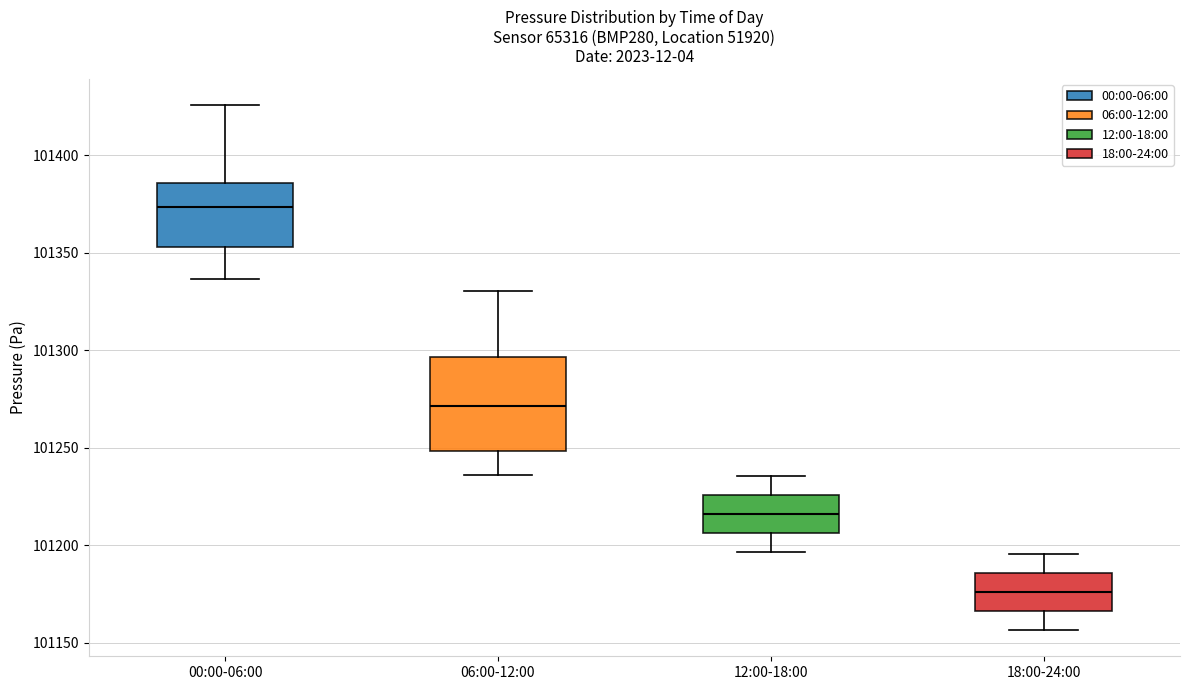

Where is the lower edge of the box for 18:00-24:00 on the y-axis? The values are not printed on the chart, so give them approximately, as read against the axis.

101165